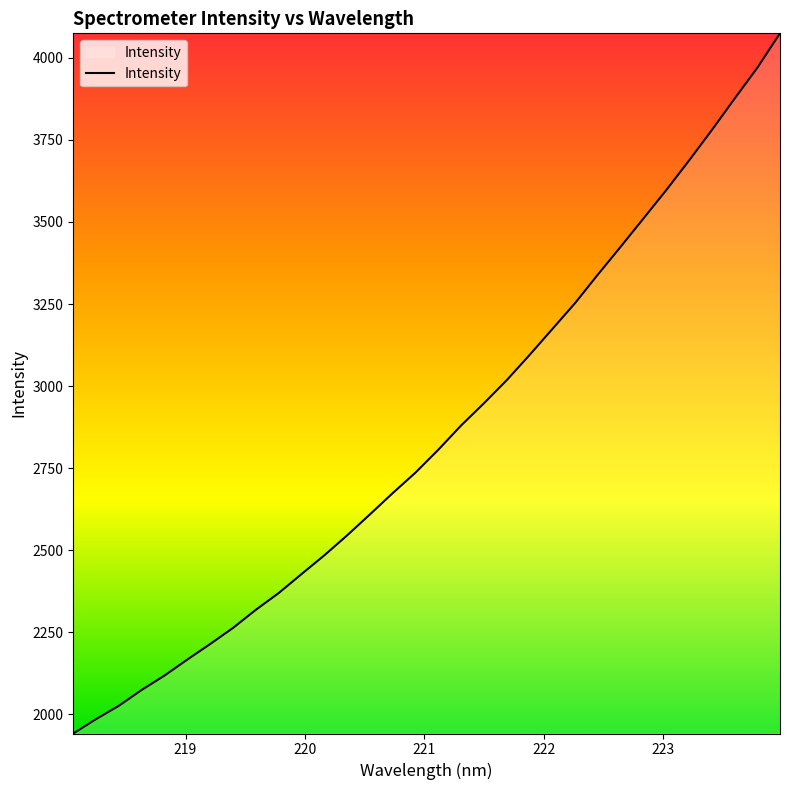

What is the greatest value displayed?

4074.3